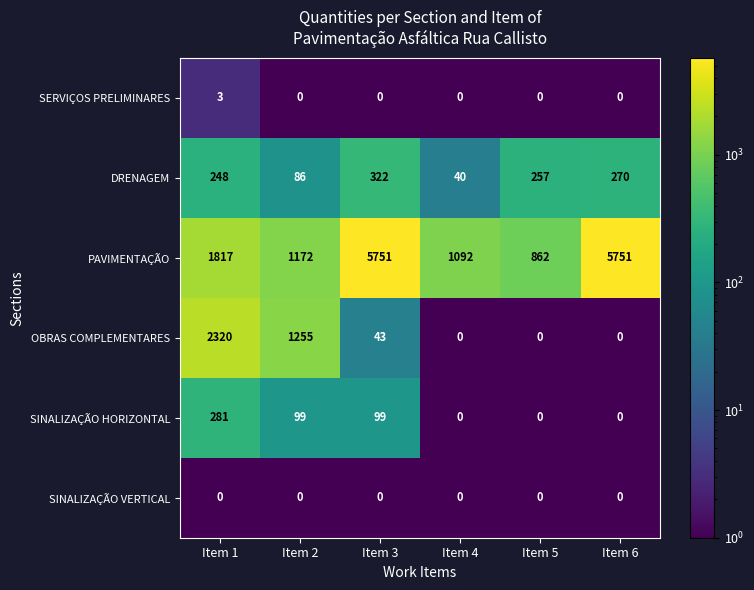

What is the maximum value shown in the chart?

5751